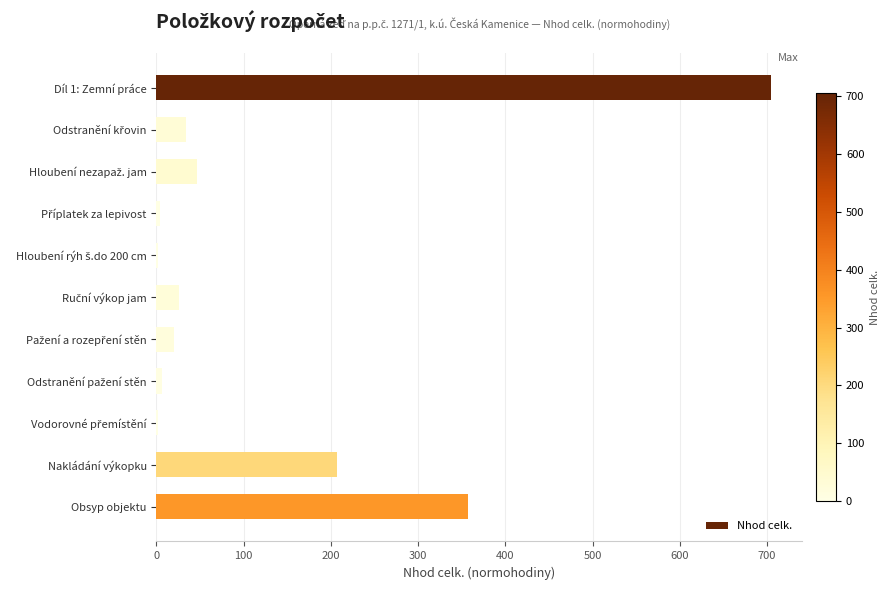

Which label corresponds to the largest value in the chart?

Díl 1: Zemní práce